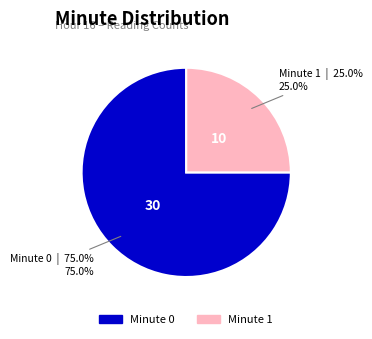

How many slices are in this pie chart?

2